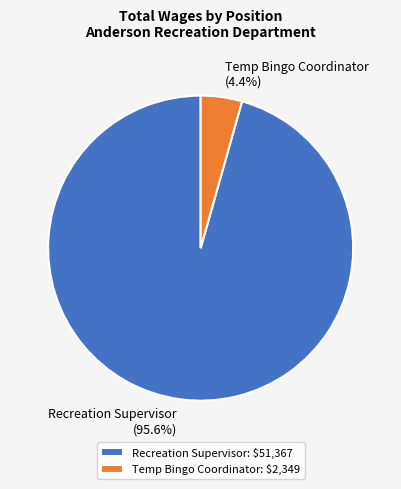

Between Recreation Supervisor and Temp Bingo Coordinator, which is larger?

Recreation Supervisor